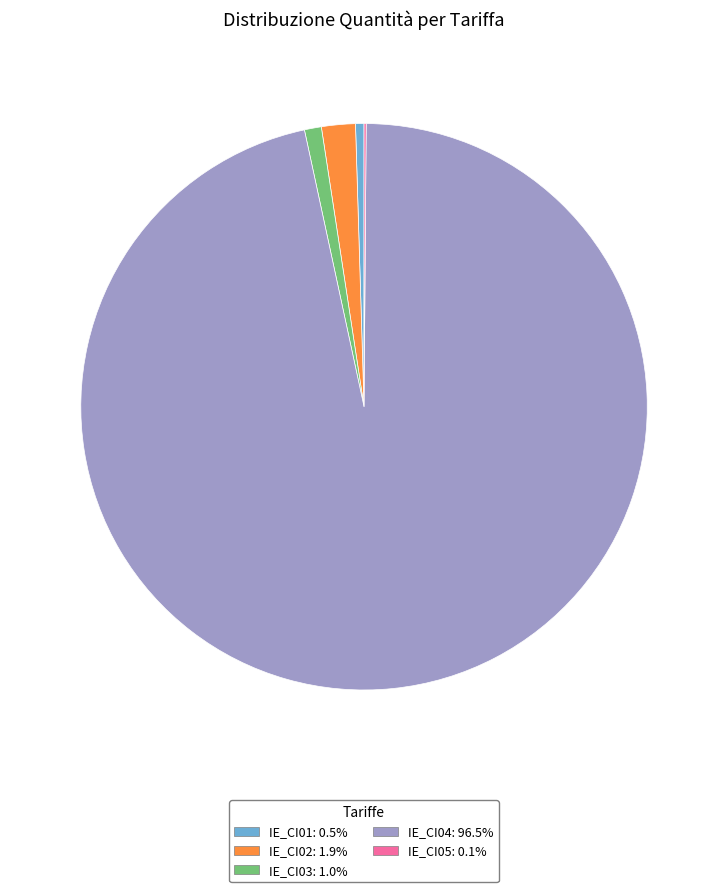

Combined, do IE_CI02 and IE_CI04 account for over 50%?

Yes